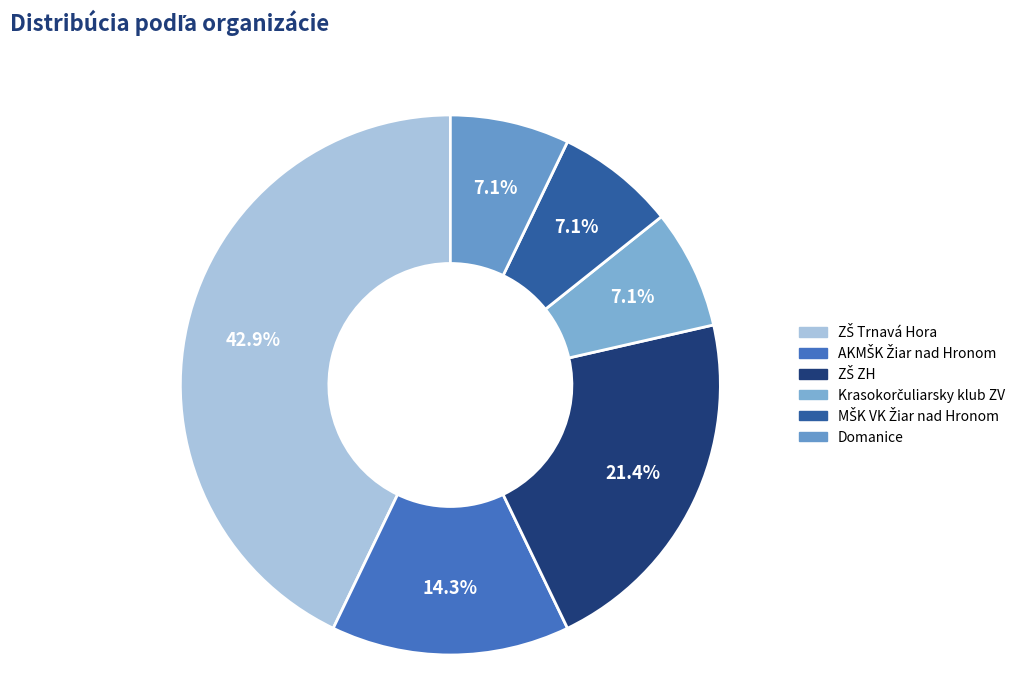

True or false: ZŠ ZH accounts for 9% of the total.

False